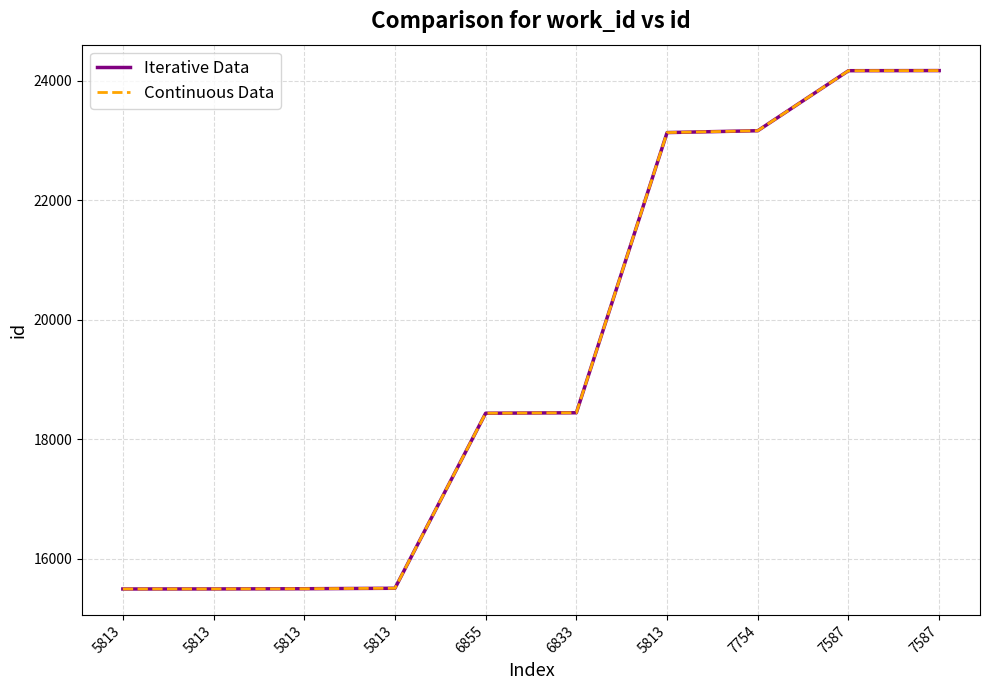

What is the average value of the Iterative Data series?

19349